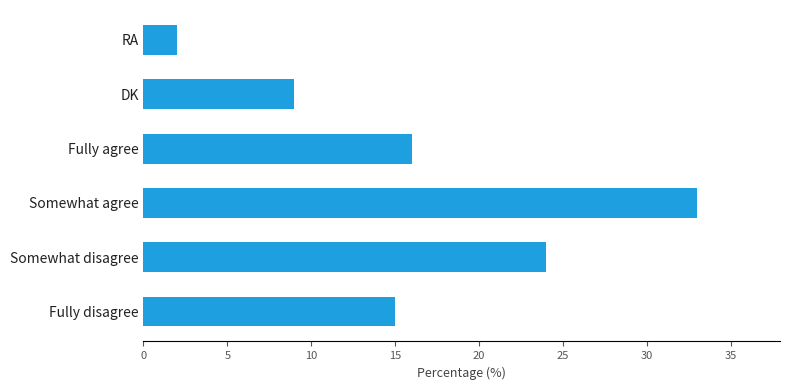

Rank the categories by value from highest to lowest.

Somewhat agree, Somewhat disagree, Fully agree, Fully disagree, DK, RA